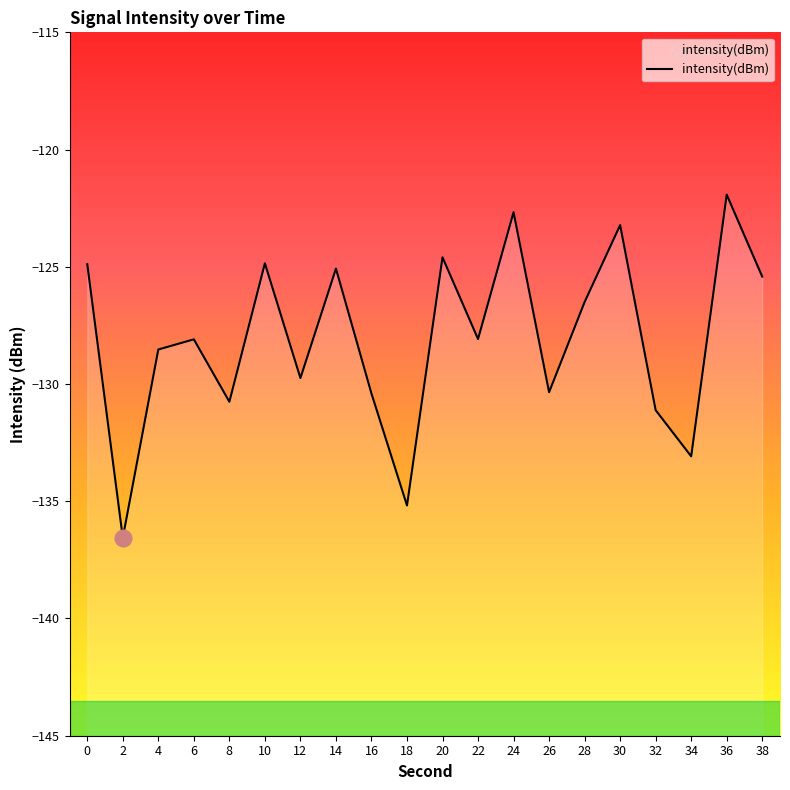

Where is the first local maximum?

6